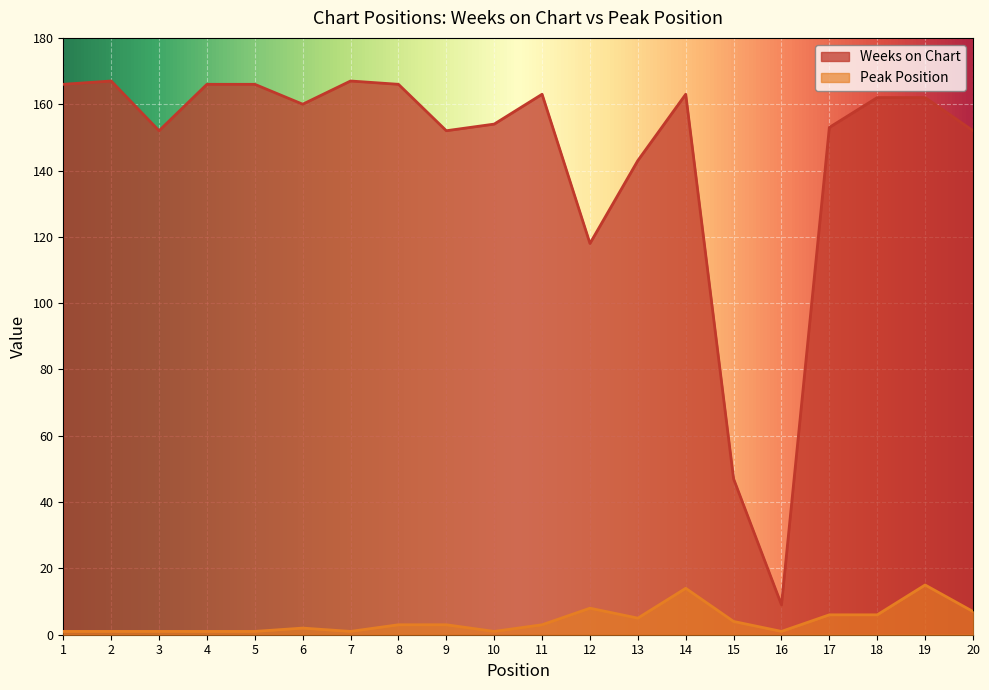

What is the spread (max minus min) of values at 5?

165